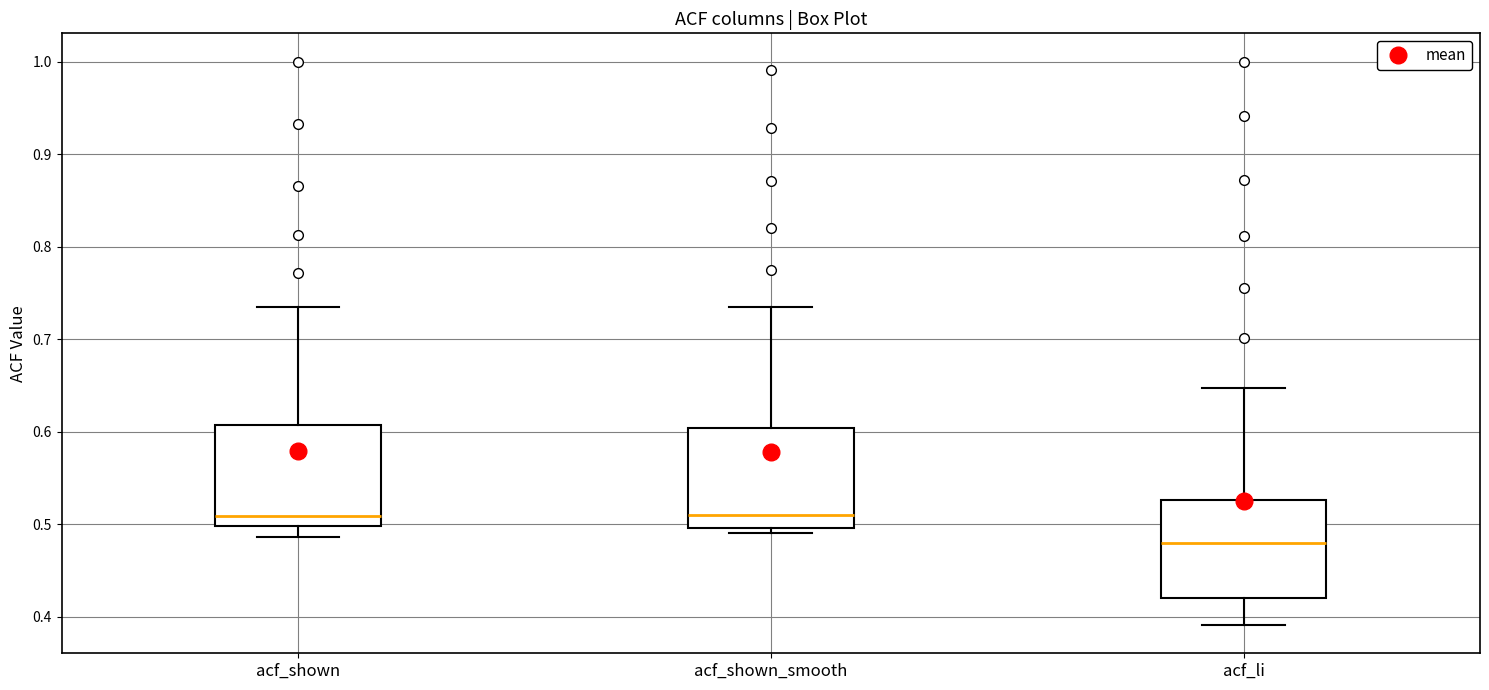

Reading left to right, transcribe this box plot: for each box, give where its median line is, the range the box spans, and where its two whiskers end, as read against the y-axis. The values are not printed on the chart, so give them approximately, as read against the axis.

acf_shown: median 0.51, box 0.50 to 0.61, whiskers 0.49 to 0.74
acf_shown_smooth: median 0.51, box 0.50 to 0.60, whiskers 0.49 to 0.74
acf_li: median 0.48, box 0.42 to 0.53, whiskers 0.39 to 0.65